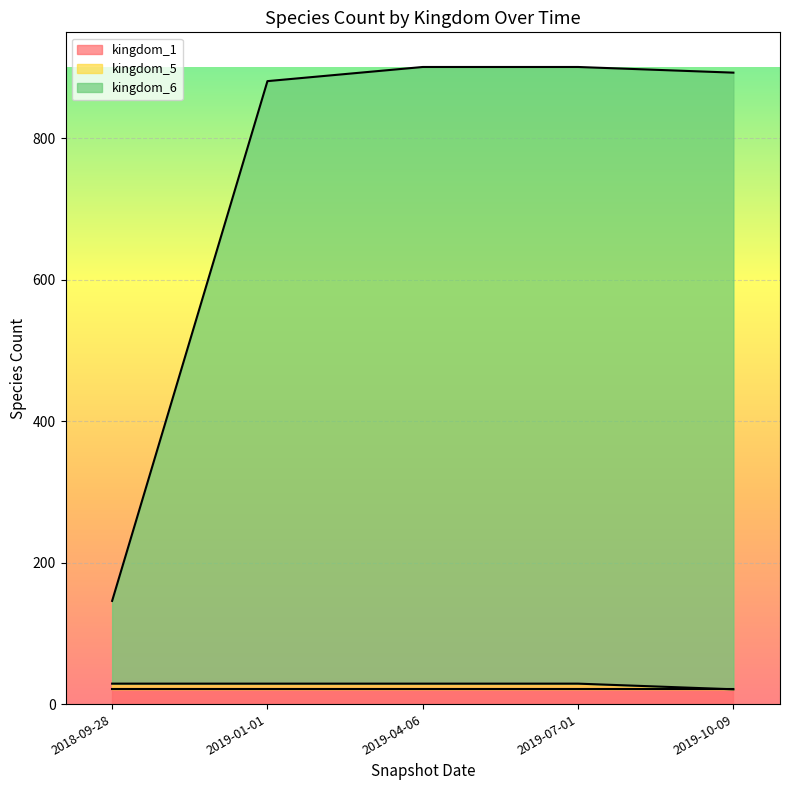

At which category does the chart reach its minimum across all series?

2019-10-09